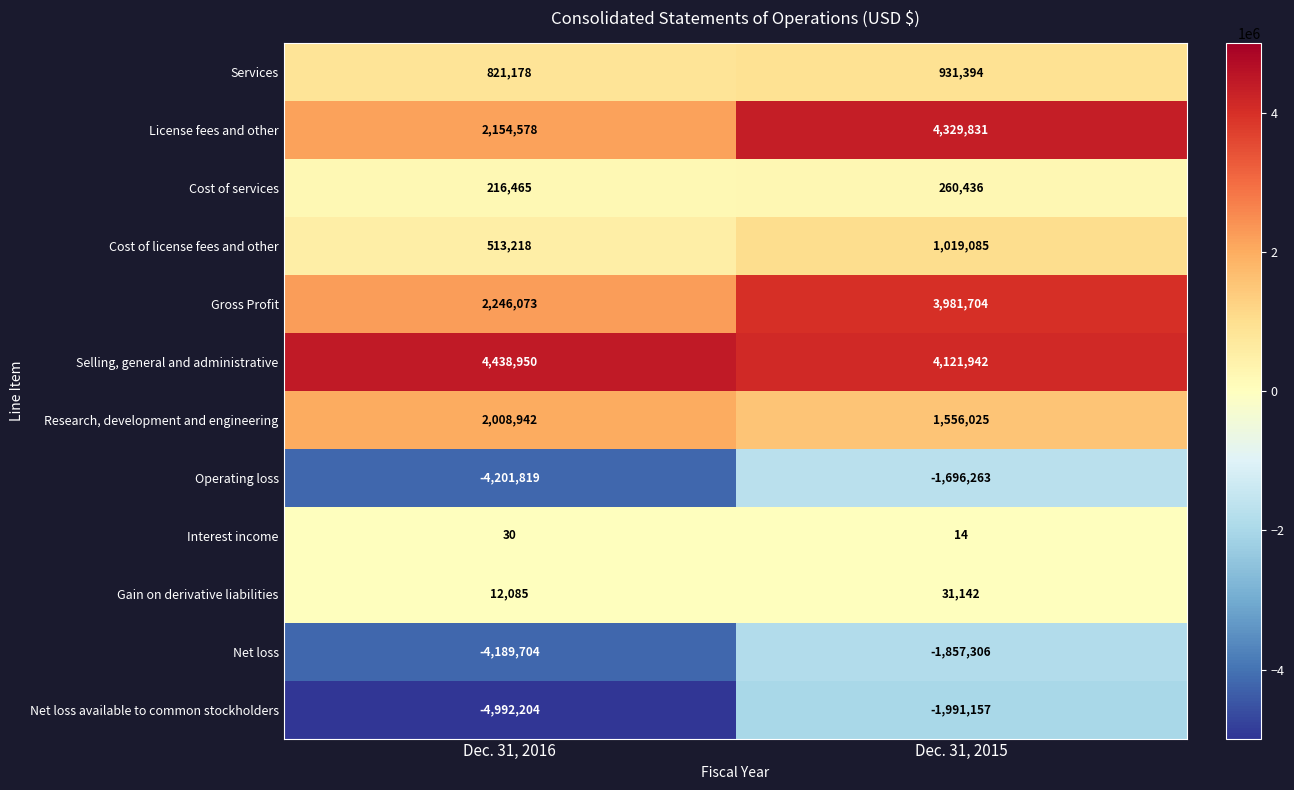

At which label does Services reach its minimum?

Dec. 31, 2016